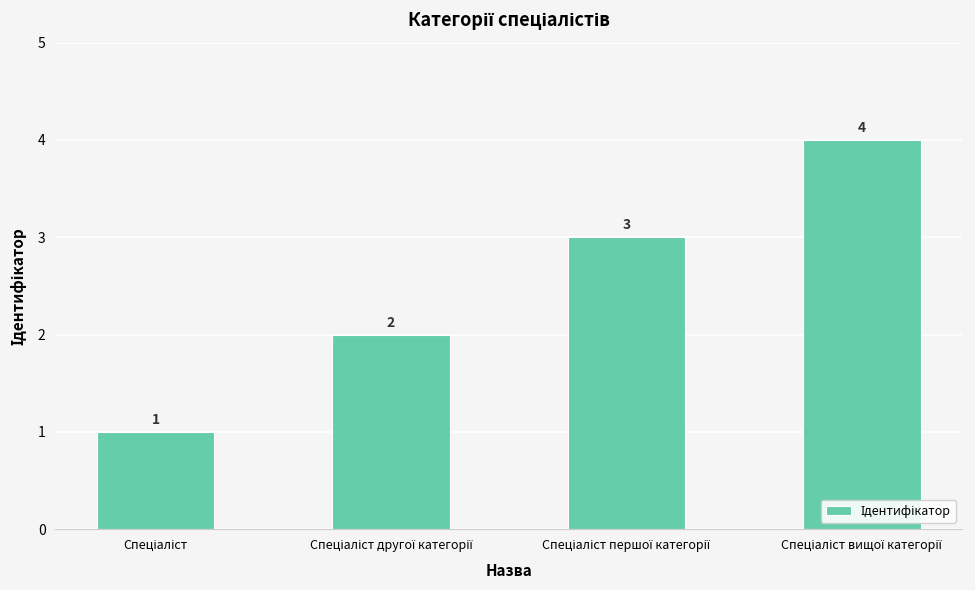

What is the sum of all values?

10